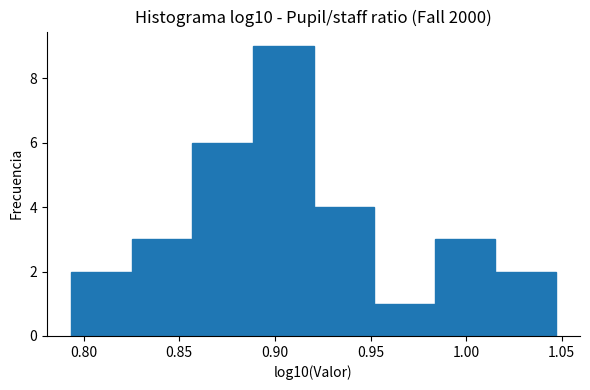

Over which range of the x-axis is the bar tallest?

0.890 to 0.920